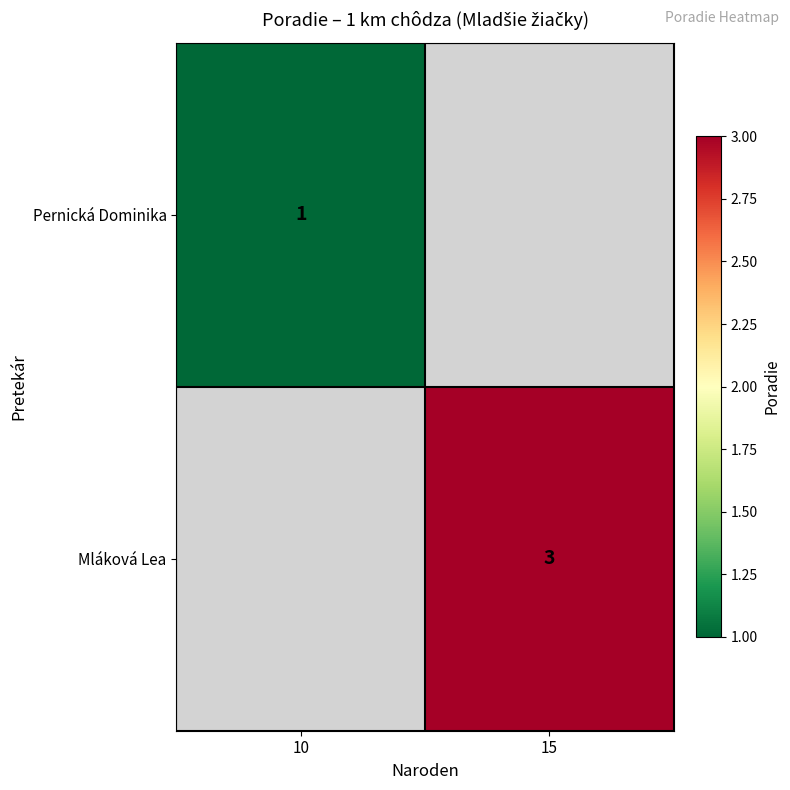

Is it true that Mláková Lea equals 3 at 15?

True